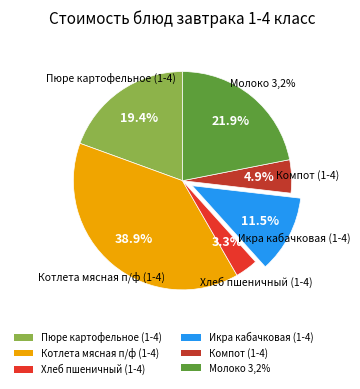

To the nearest percent, what portion does Молоко 3,2% represent?

22%